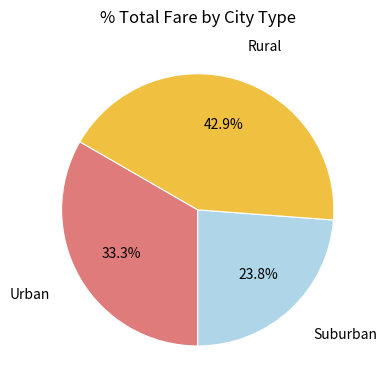

Does any single category account for the majority?

No